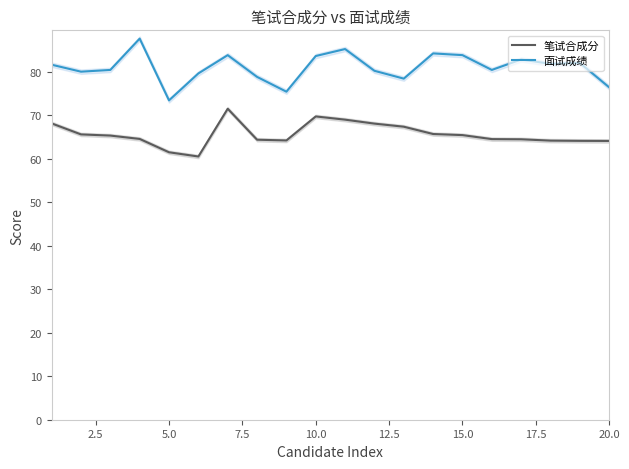

What is the highest value of the 笔试合成分 series?

71.5